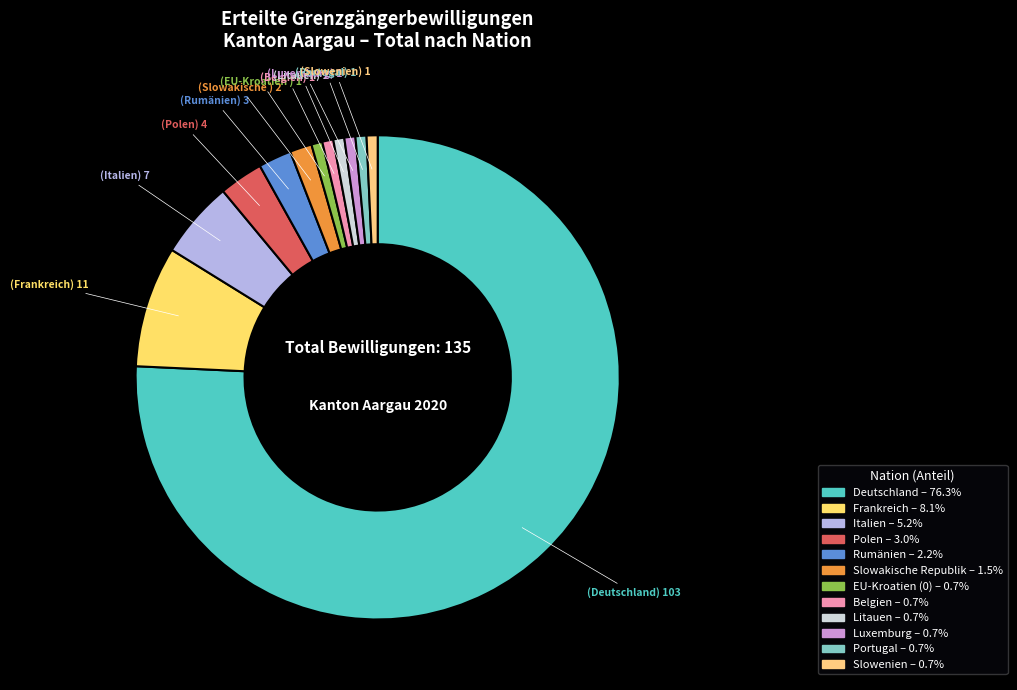

How many slices are in this pie chart?

12